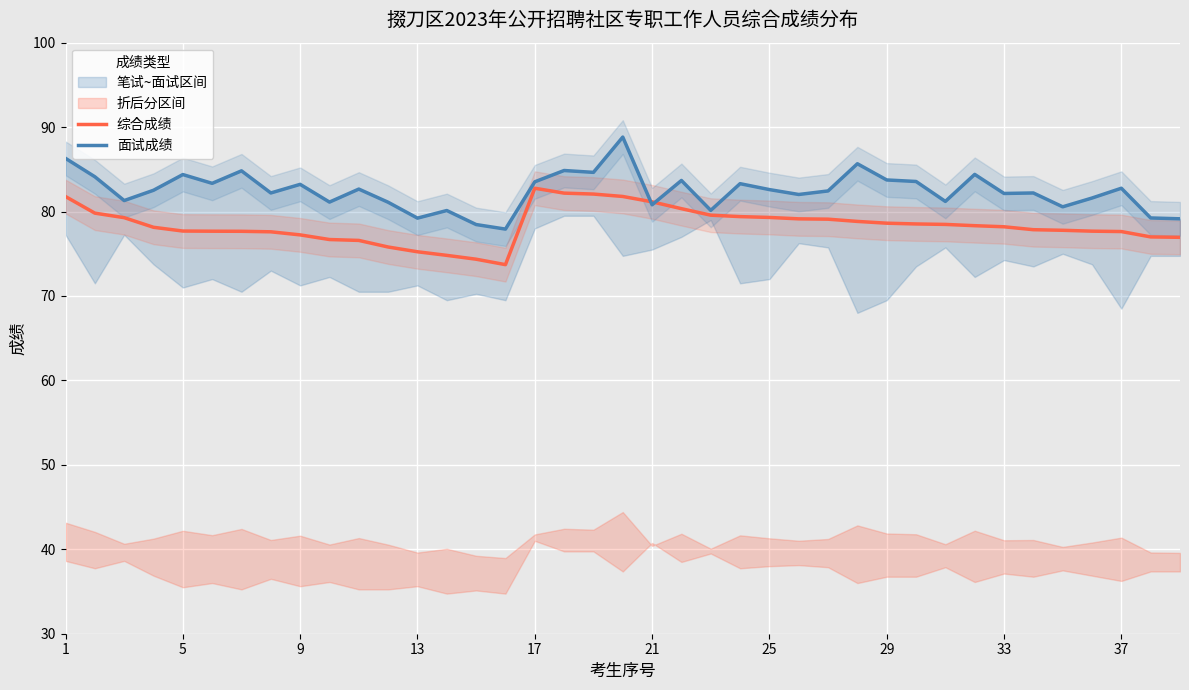

The value of 综合成绩 at 37 is 44.6. True or false?

False